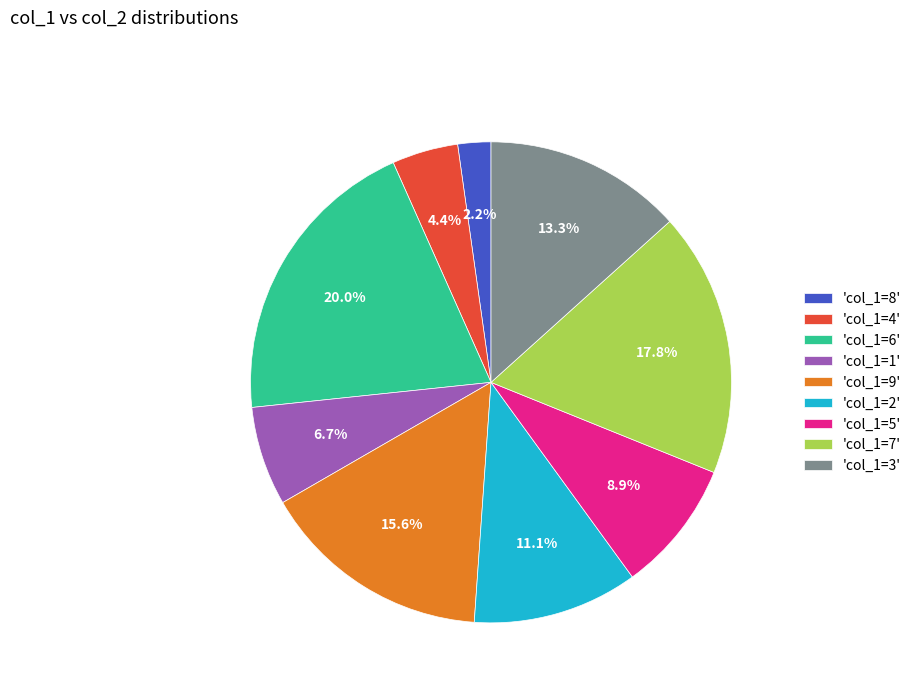

How many segments does this pie chart have?

9